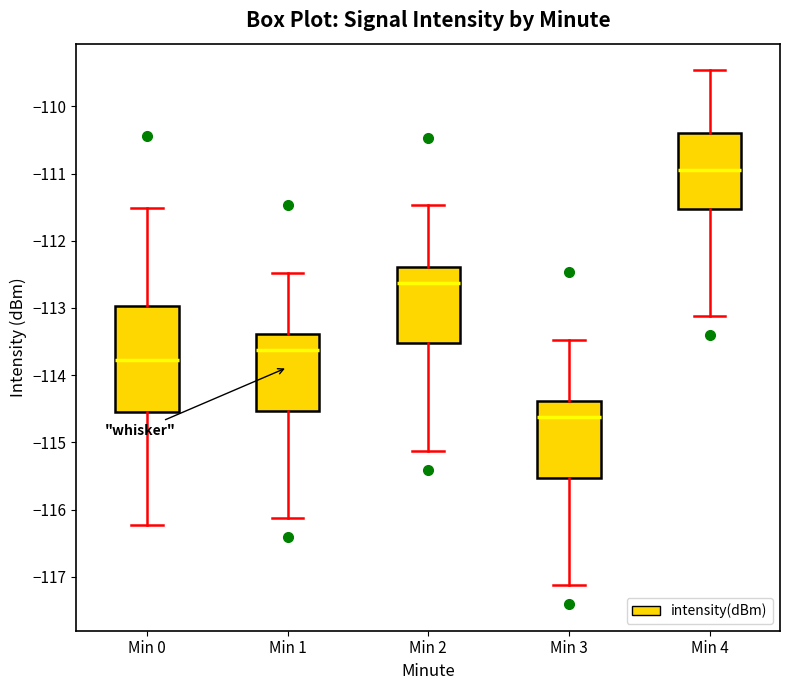

Comparing the boxes themselves (not the whiskers), which one is the tallest?

Min 0